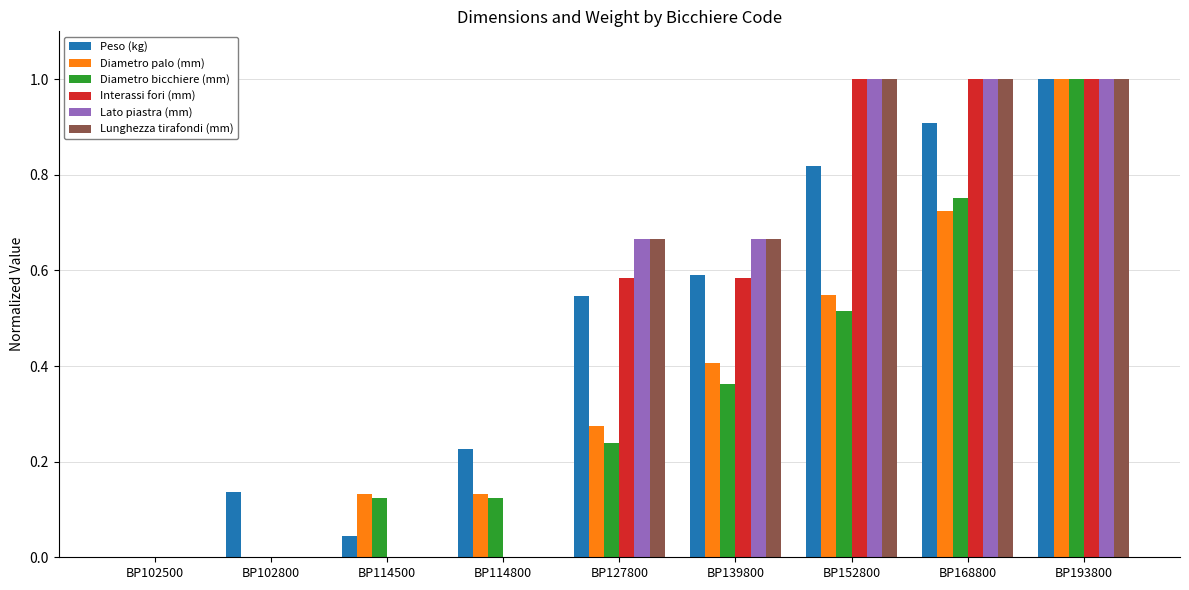

What is the sum of all Peso (kg) values?

4.3